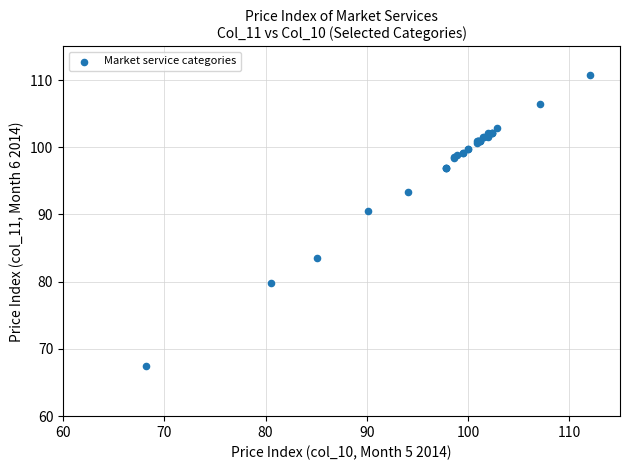

What Y value in the scatter plot is closest to 89?

90.5